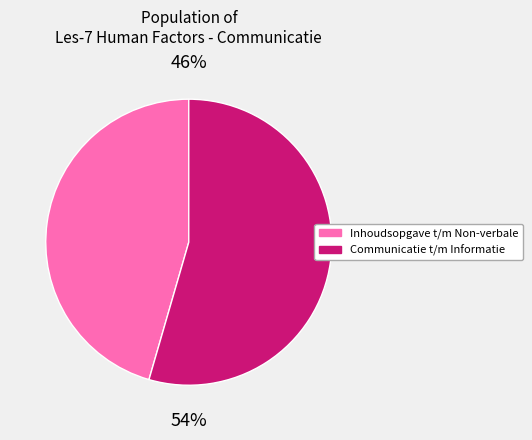

To the nearest percent, what is the average slice percentage?

50%